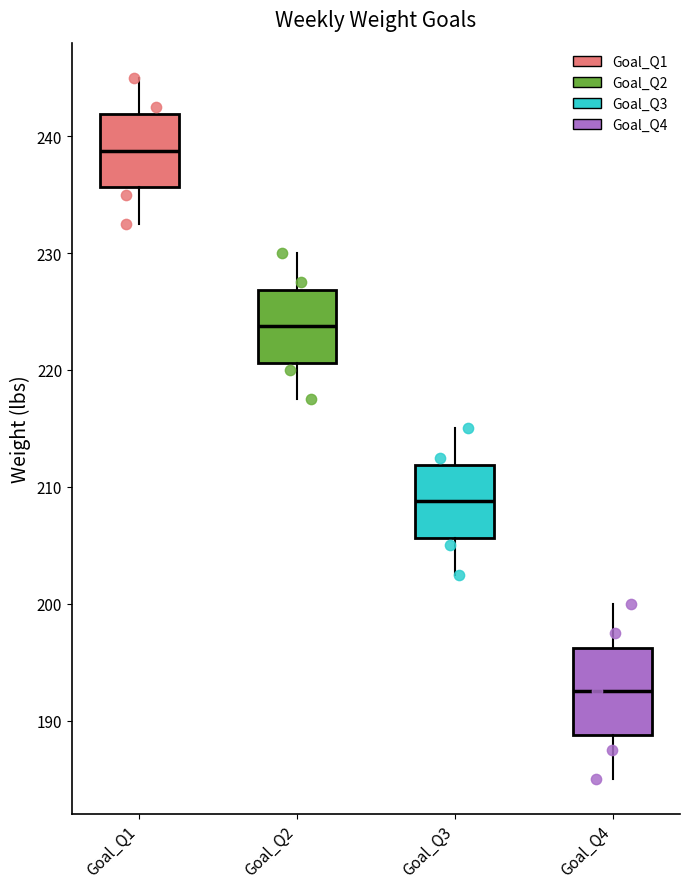

Reading left to right, read every box against the y-axis: the position of its median line, the range the box covers, and the ends of its whiskers. The values are not printed on the chart, so give them approximately, as read against the axis.

Goal_Q1: median 239, box 236 to 242, whiskers 233 to 245
Goal_Q2: median 224, box 221 to 227, whiskers 218 to 230
Goal_Q3: median 209, box 206 to 212, whiskers 203 to 215
Goal_Q4: median 193, box 189 to 196, whiskers 185 to 200